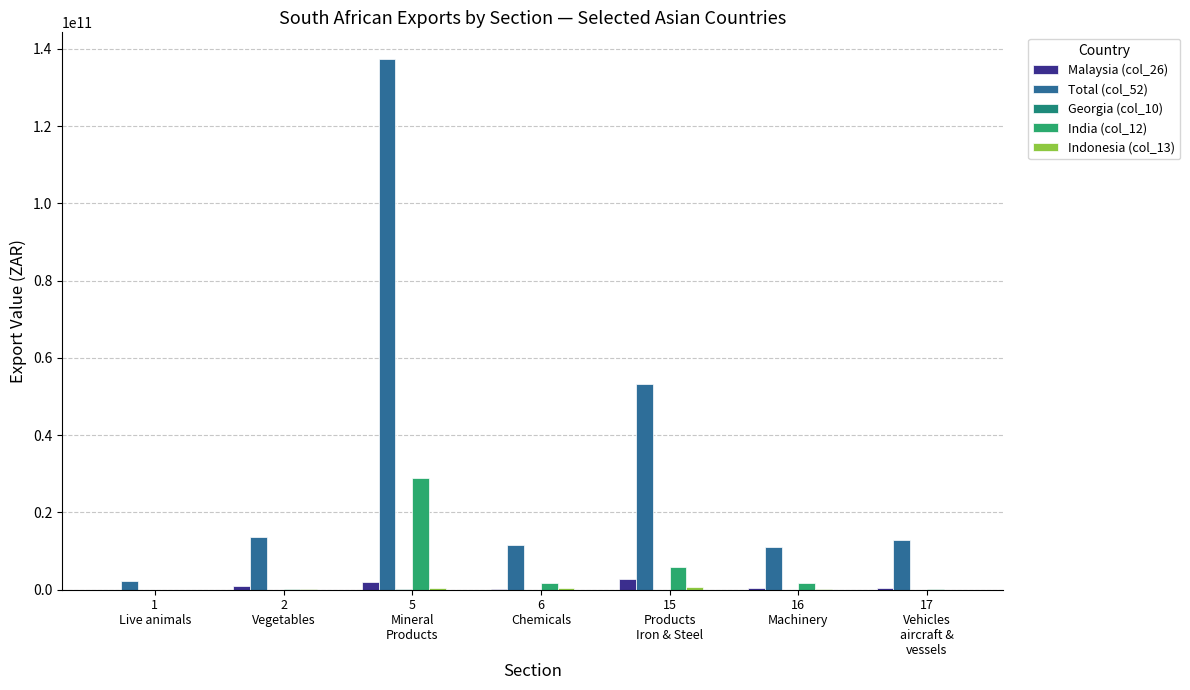

Does the chart contain stacked bars?

No